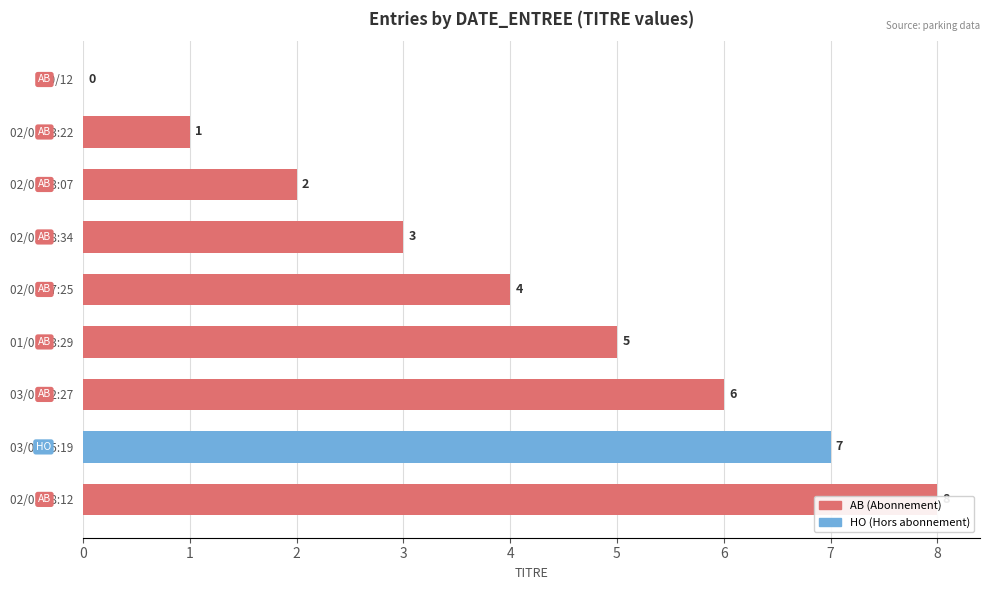

What is the sum of the values at 02/01 13:07 and 02/01 23:22?

3